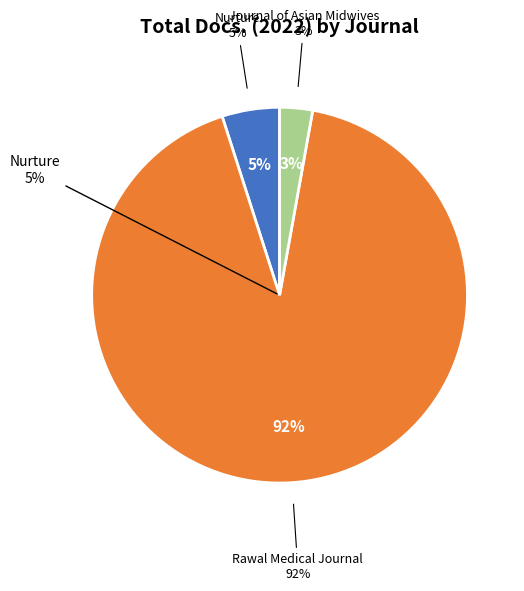

Between Journal of Asian Midwives and Nurture, which is larger?

Nurture